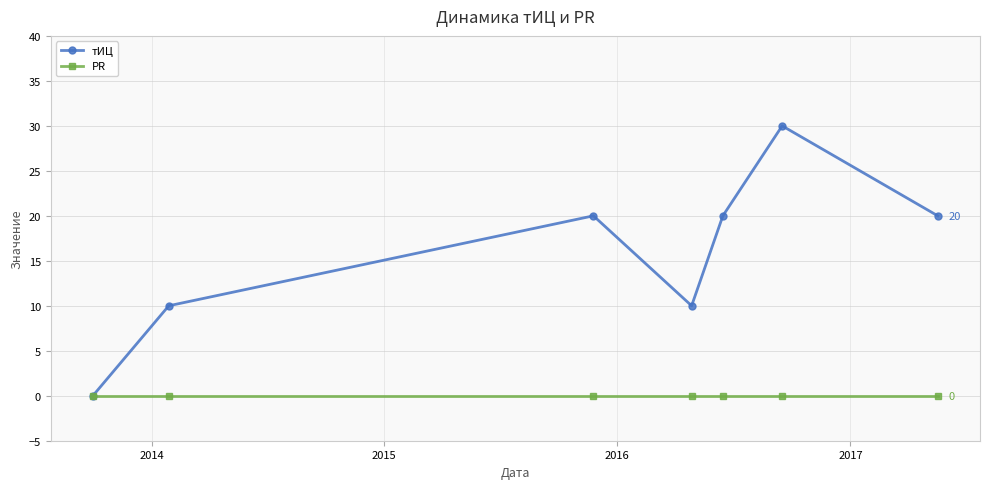

What is the maximum value shown in the chart?

30